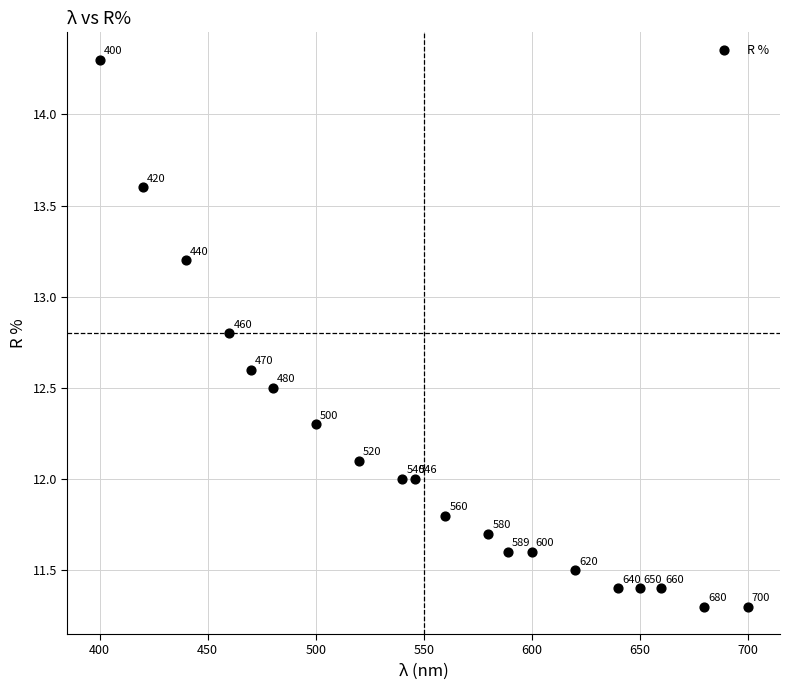

What is the range of X values (max minus min)?

300.0